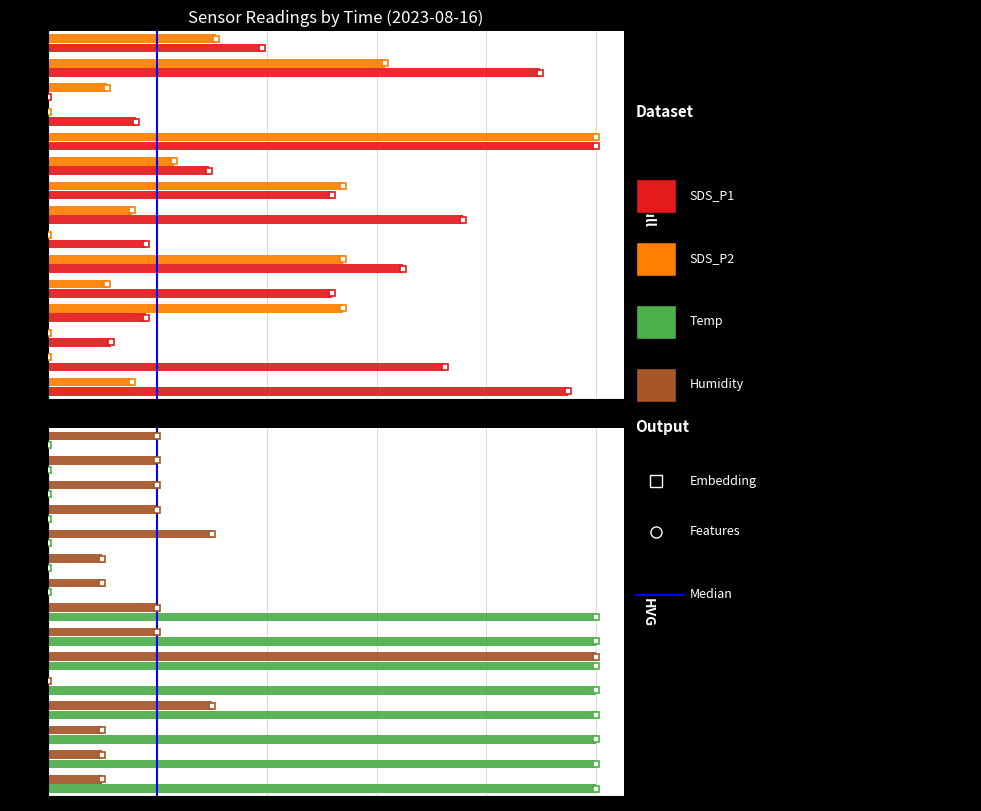

Which series has the largest range (max minus min)?

SDS_P1